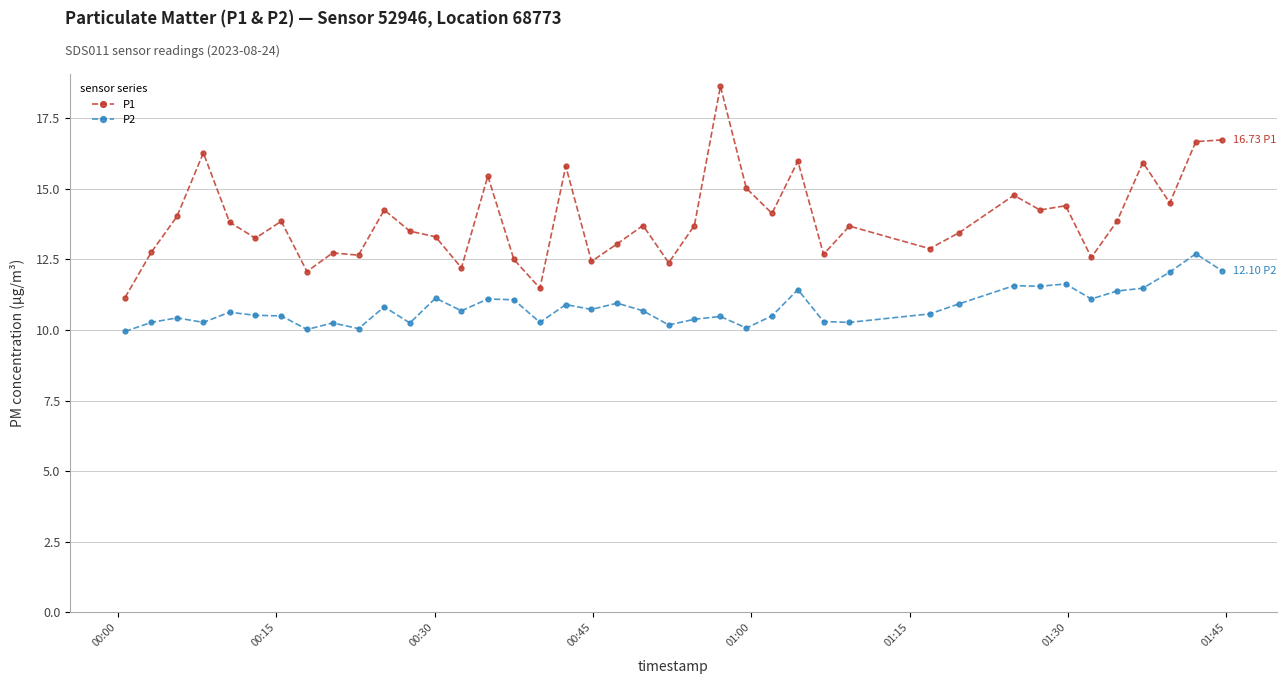

What is the difference between the maximum and minimum values in the P1 series?

7.5